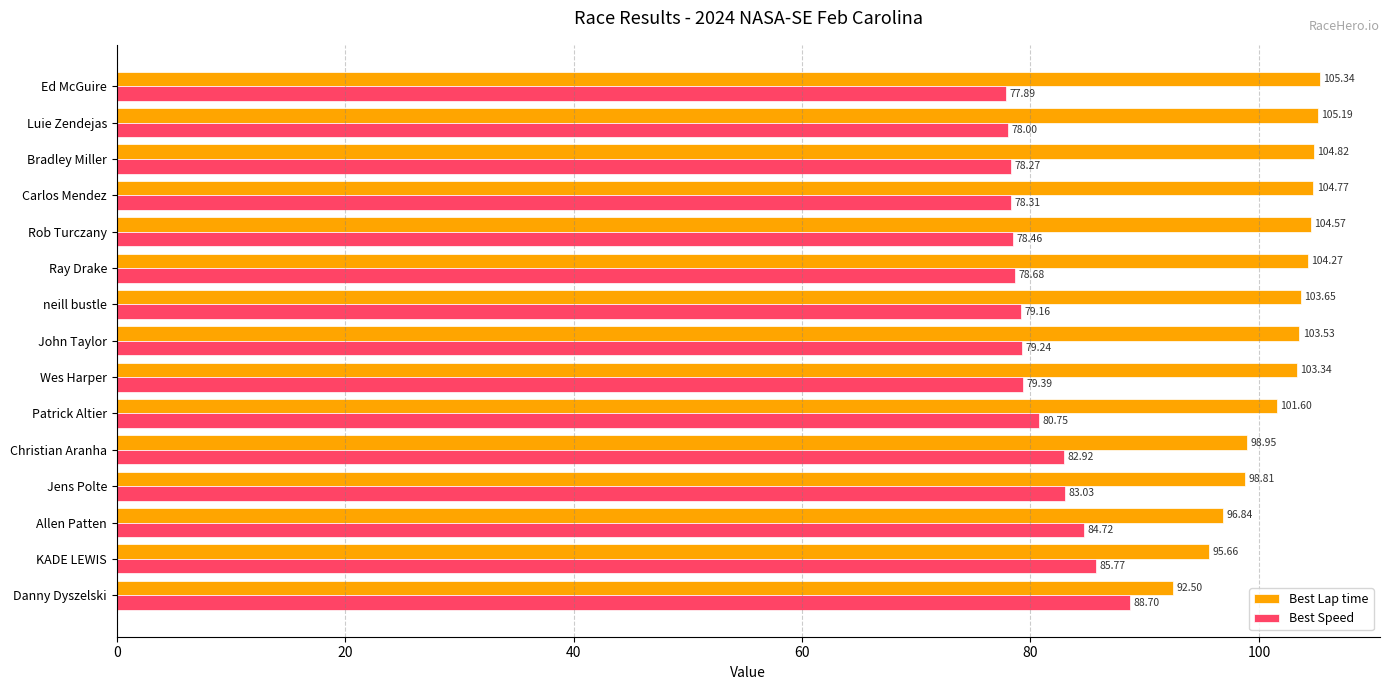

What is the sum of the Best Speed values at Ed McGuire and Bradley Miller?

156.2